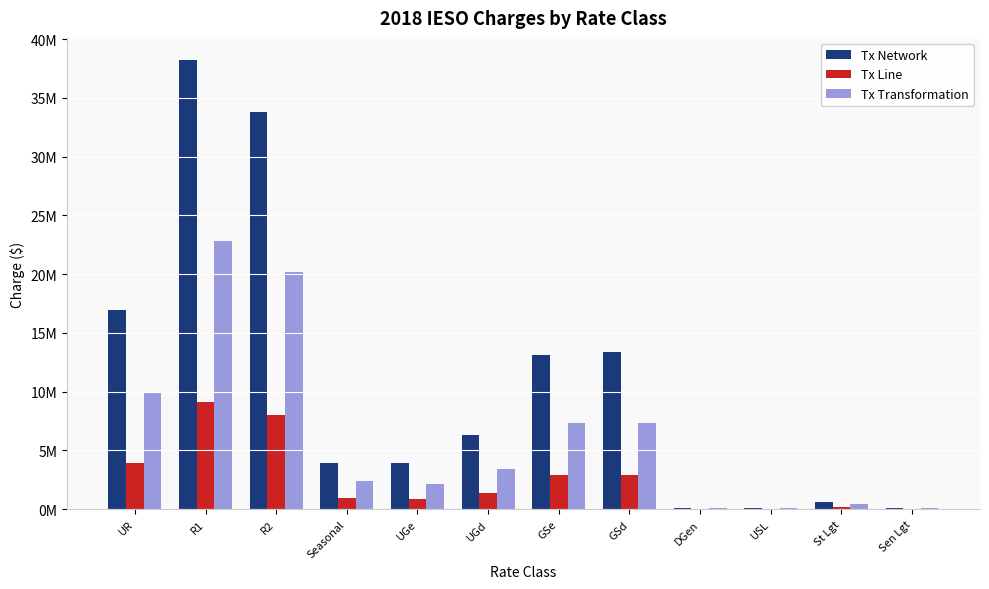

Is it true that Tx Network equals 19166630.7 at GSe?

False